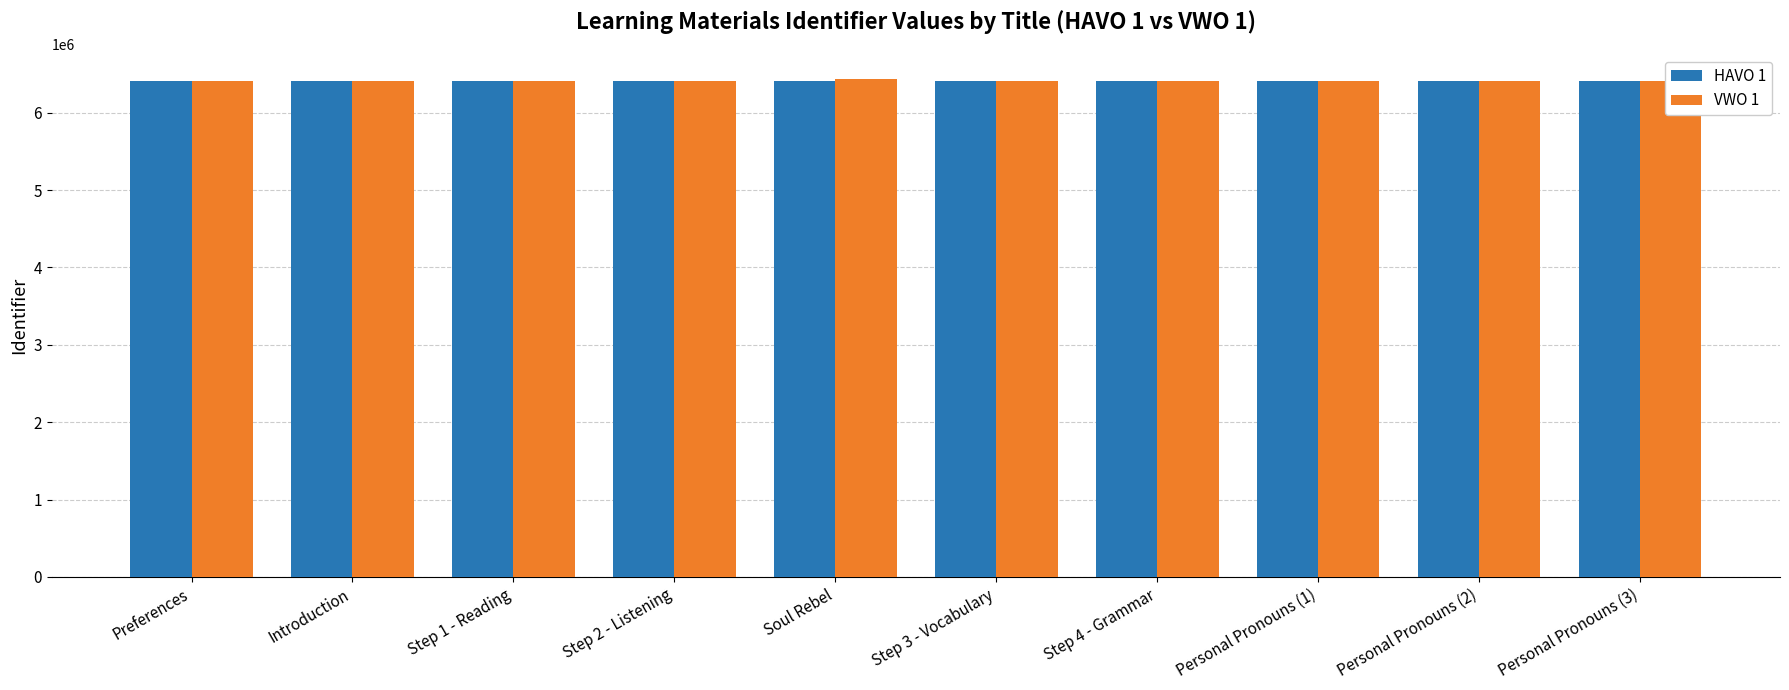

What is the highest value of the HAVO 1 series?

6408348